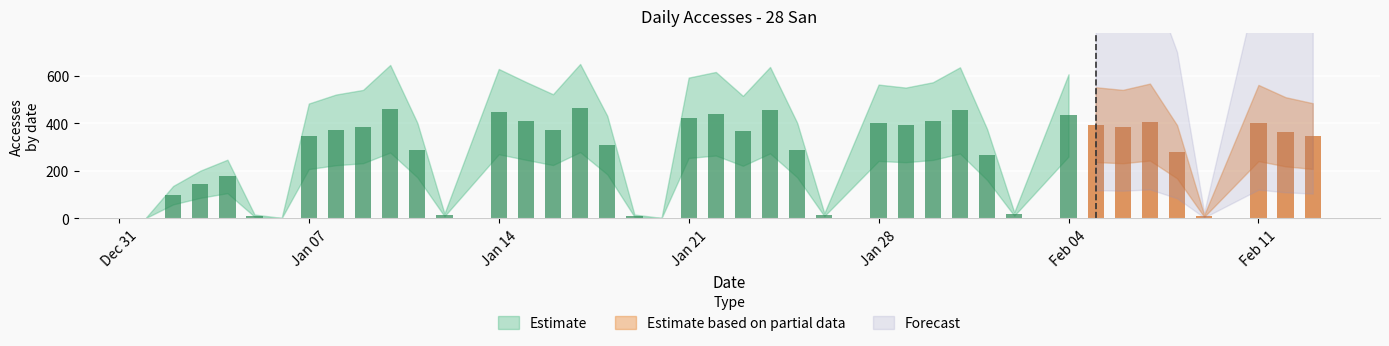

What is the sum of the values at 2019-01-31 and 2019-01-05?

465